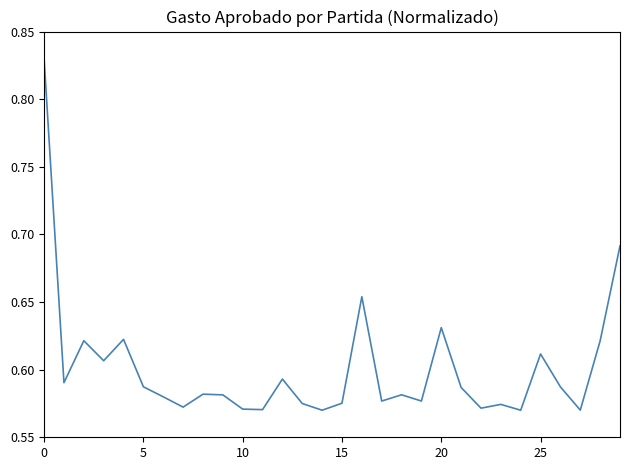

What is the difference between the maximum and minimum values?

0.3